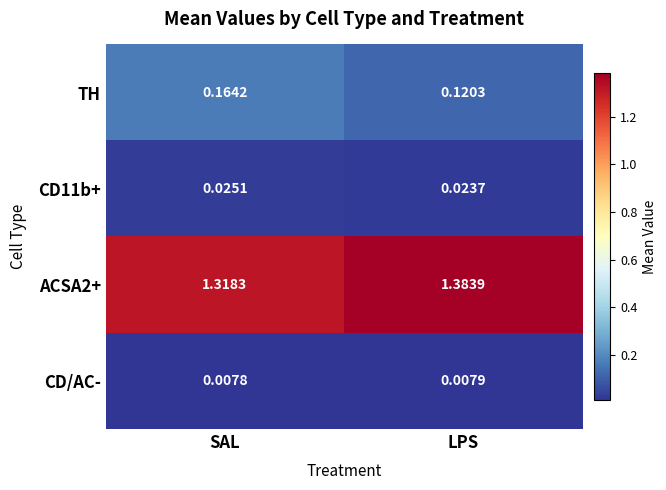

Where is TH nearest to the value 0?

LPS